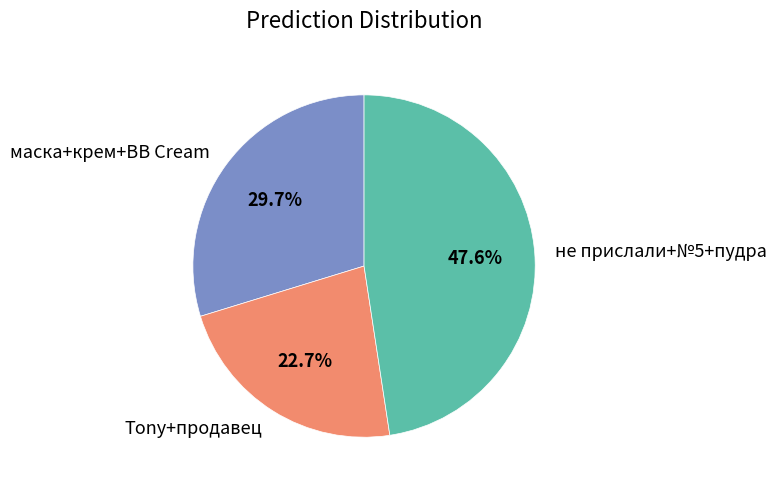

Is there any slice that represents more than half of the pie?

No